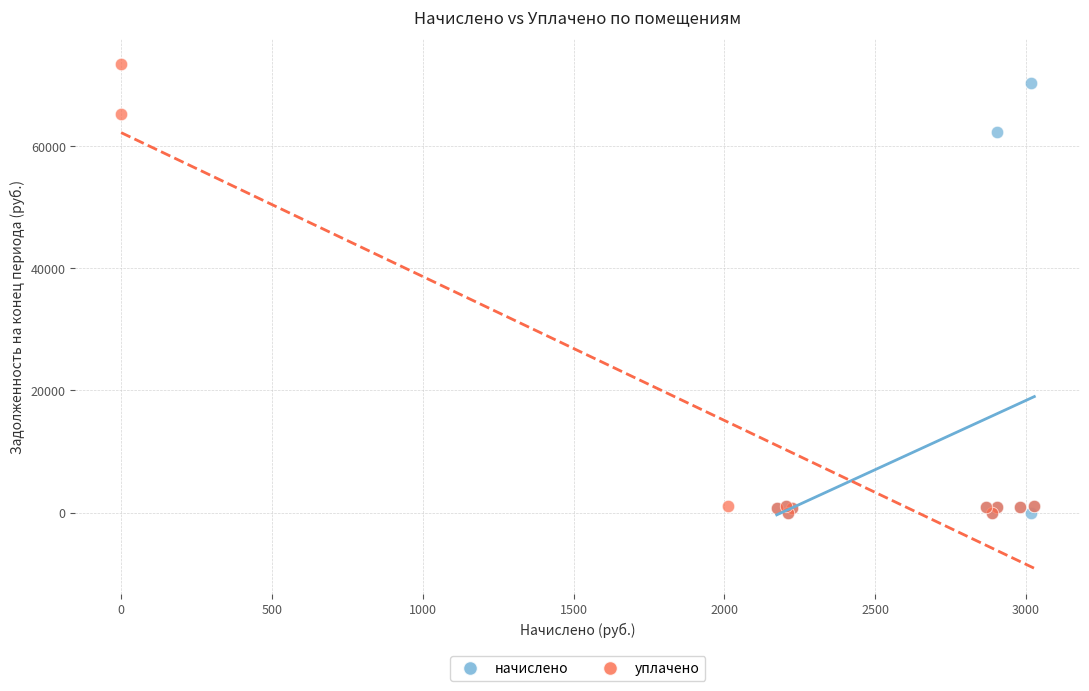

Which series has the widest spread of Y values?

уплачено